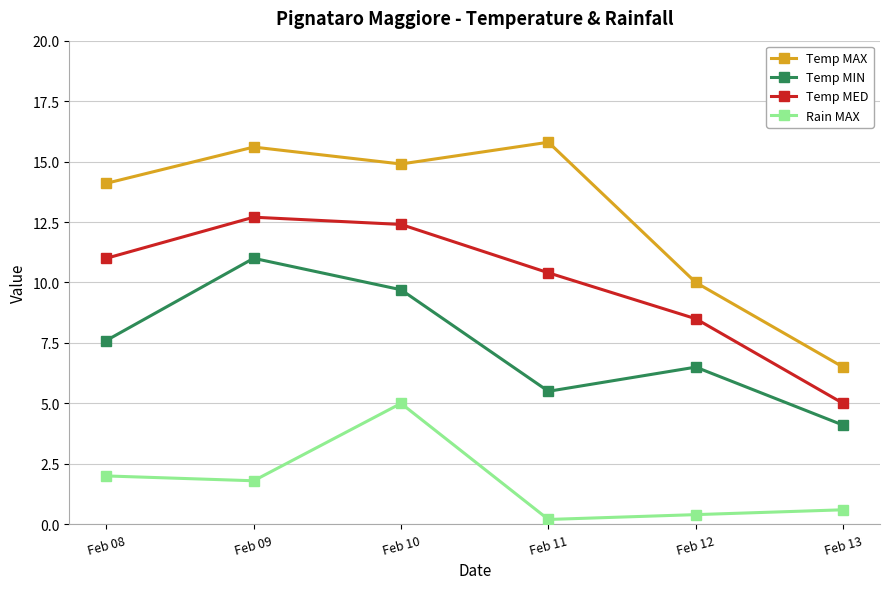

At which label does Temp MAX reach its minimum?

Feb 13